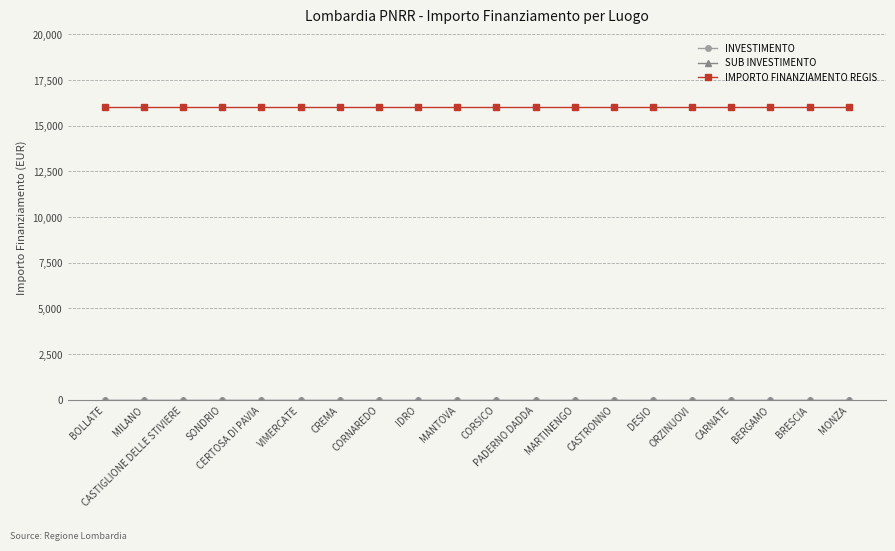

Between MARTINENGO and ORZINUOVI, which series saw the biggest shift?

INVESTIMENTO